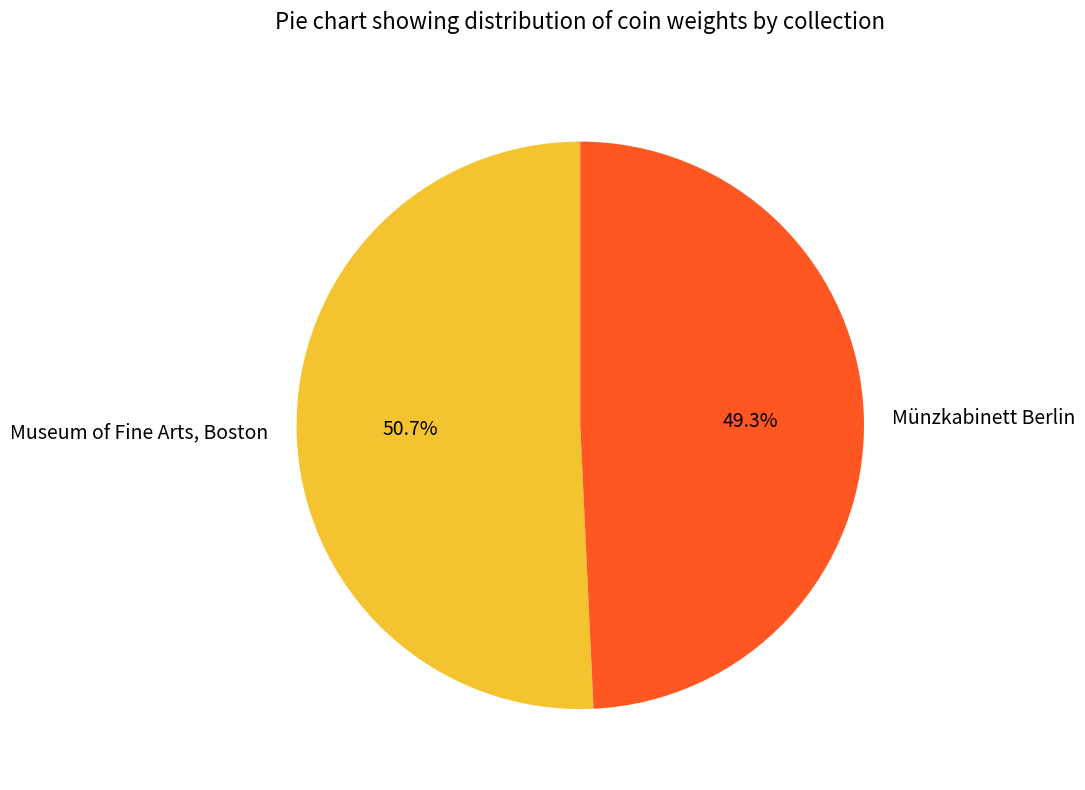

To the nearest percent, what is the difference between the largest and smallest slice percentages?

1%